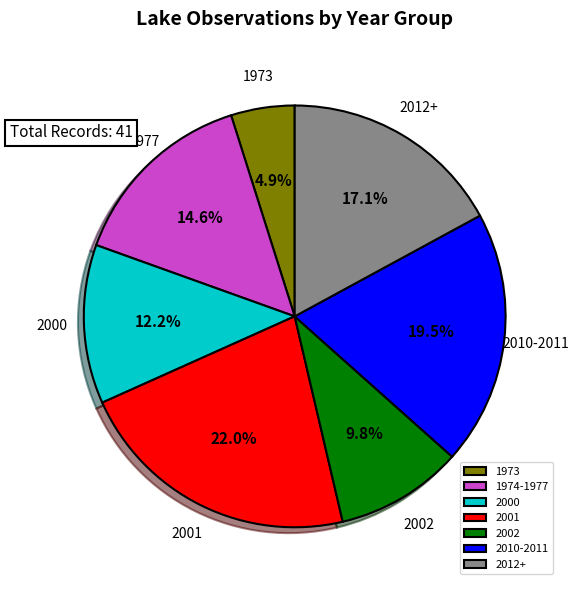

Approximately how many times larger is the value at 1974-1977 compared to 2000?

1.2